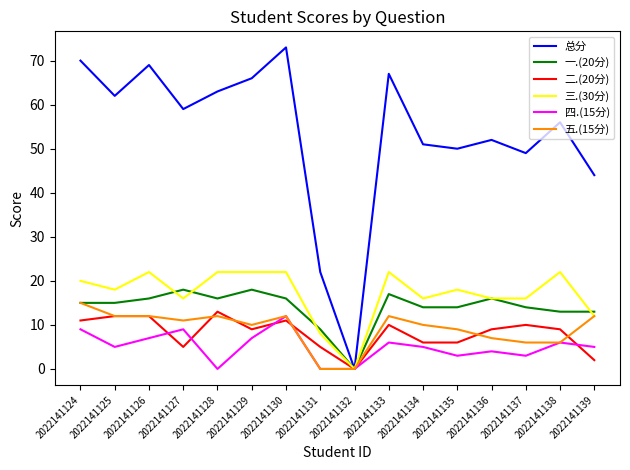

What are all the series names shown in the legend?

总分, 一.(20分), 二.(20分), 三.(30分), 四.(15分), 五.(15分)